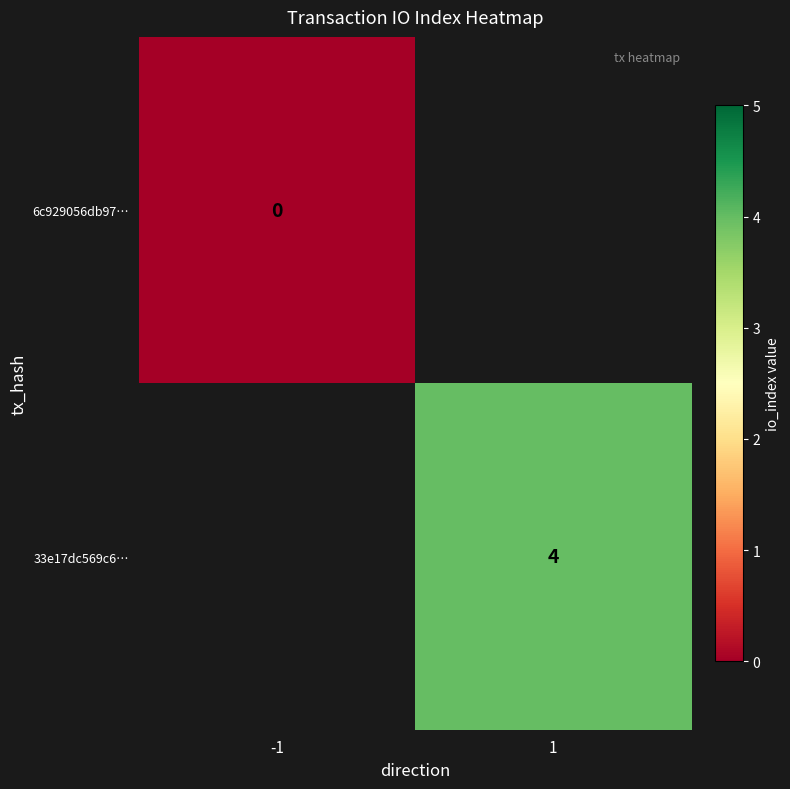

What is the maximum value shown in the chart?

4.0